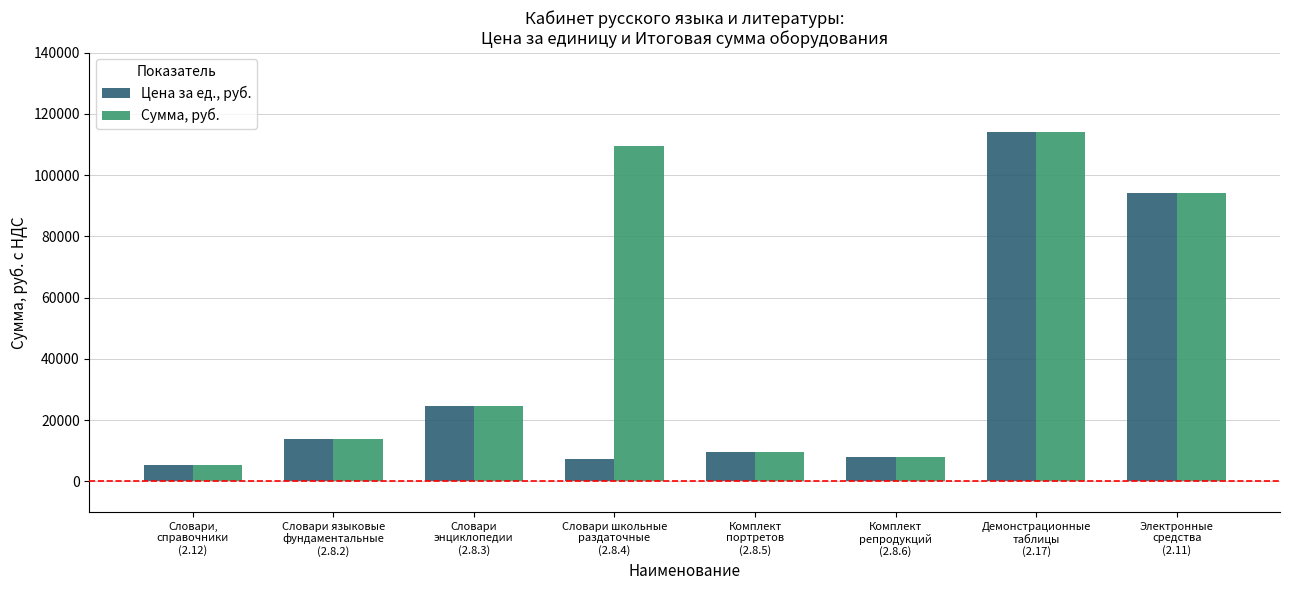

What is the value of the Цена за ед., руб. bar at the 3rd from the left?

24500